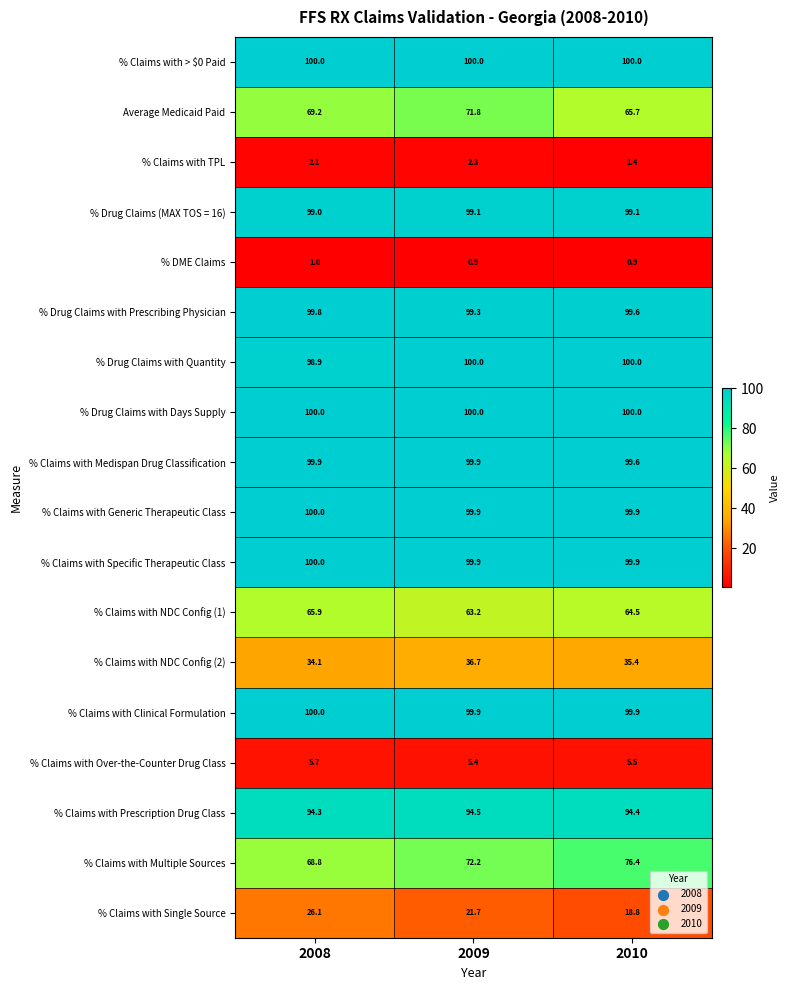

What is the sum of all % Claims with > $0 Paid values?

300.0